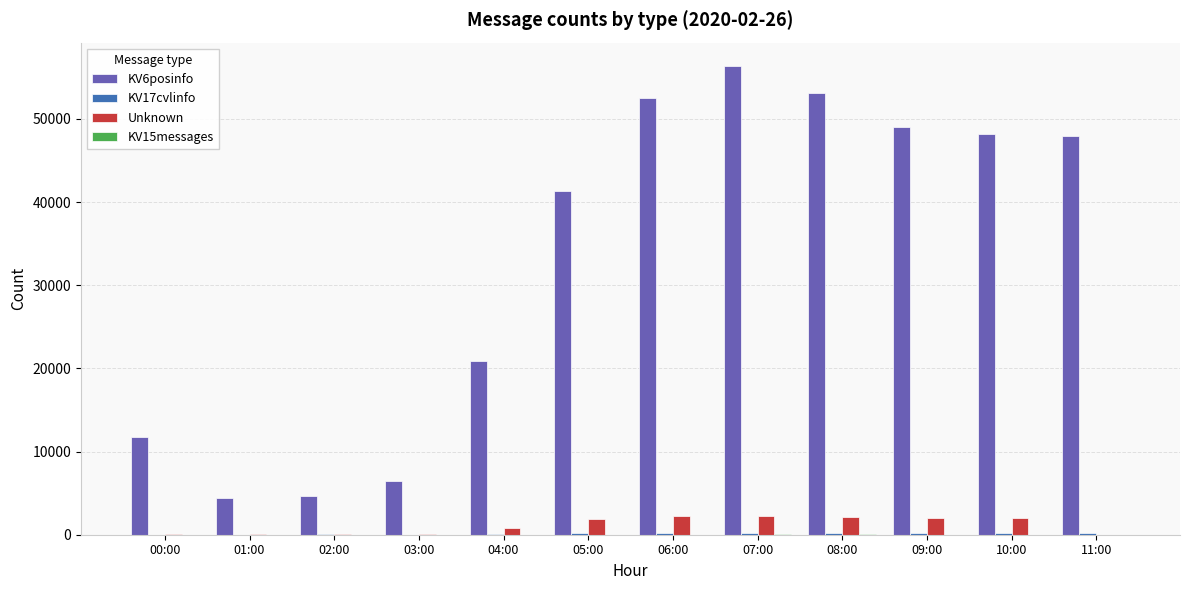

What is the sum of all Unknown values?

13760